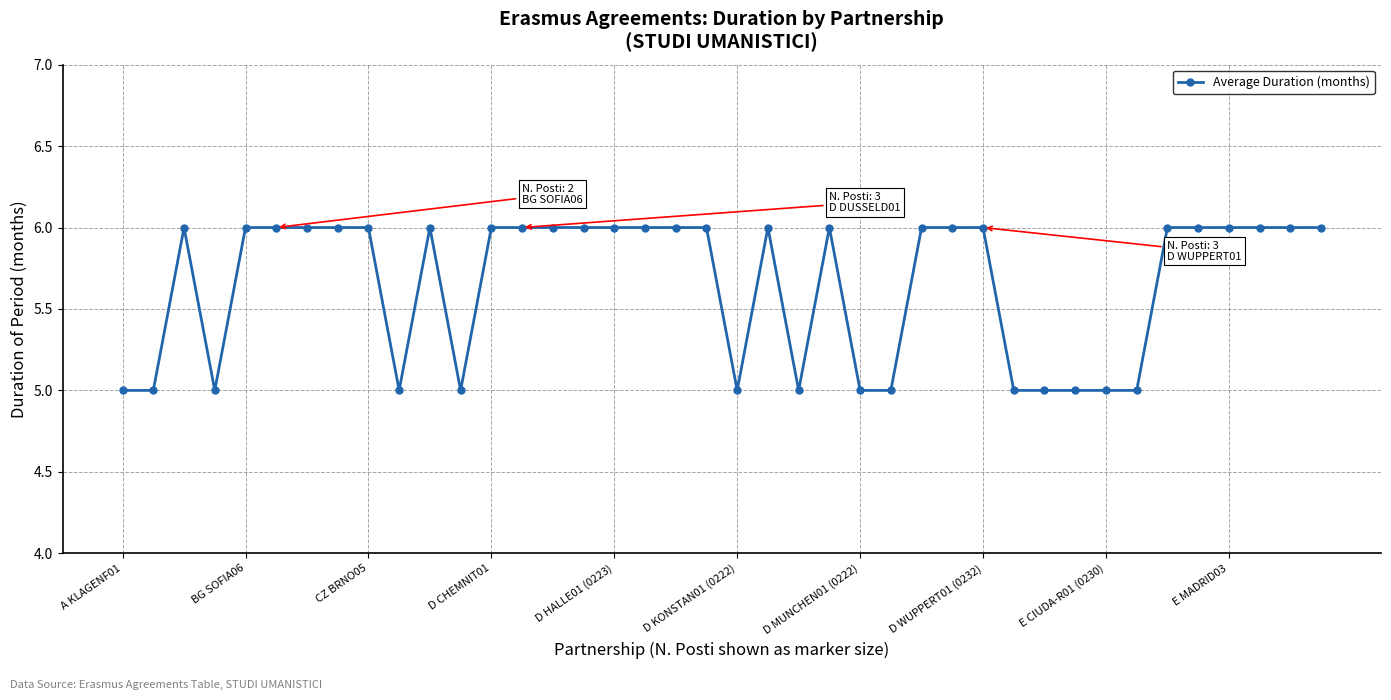

What is the value of the 13th point from the left?

6